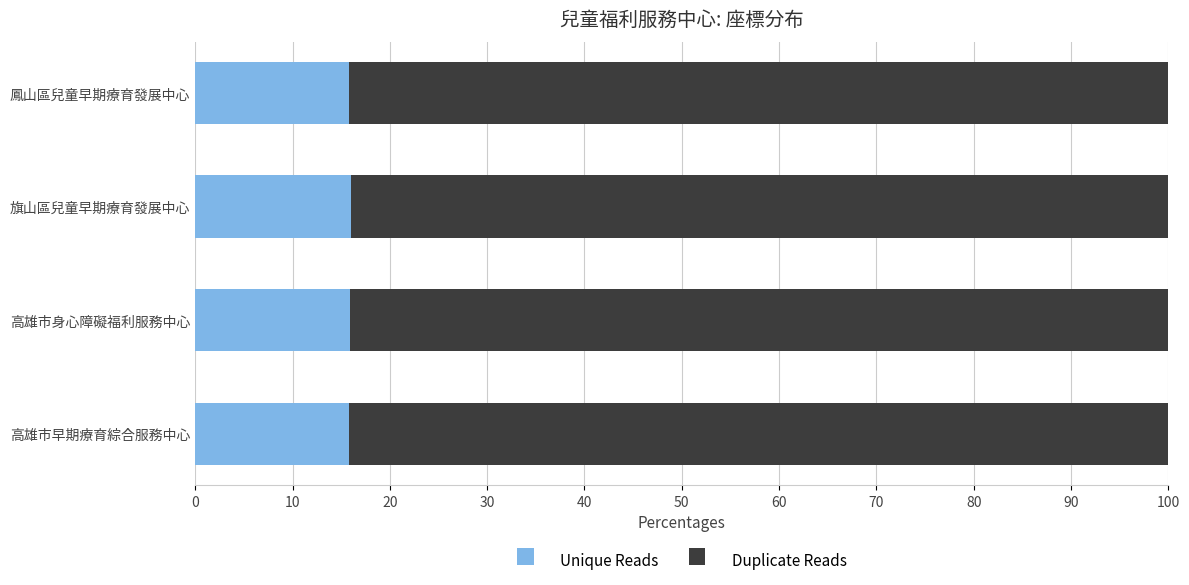

Read the Unique Reads value at 高雄市身心障礙福利服務中心.

15.9